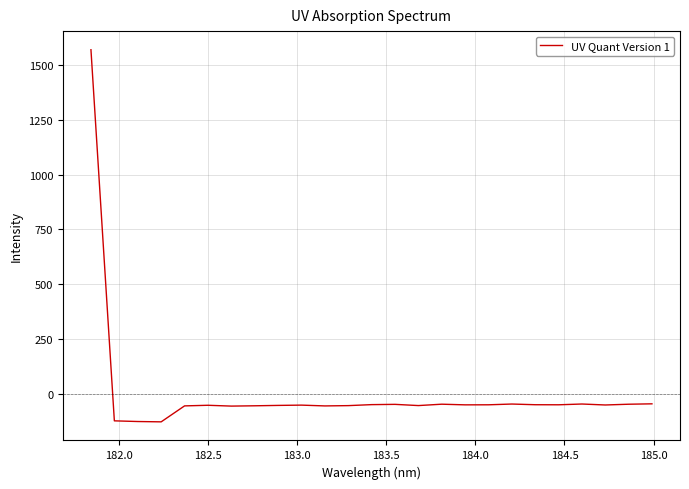

What is the difference between the maximum and minimum values?

1697.5